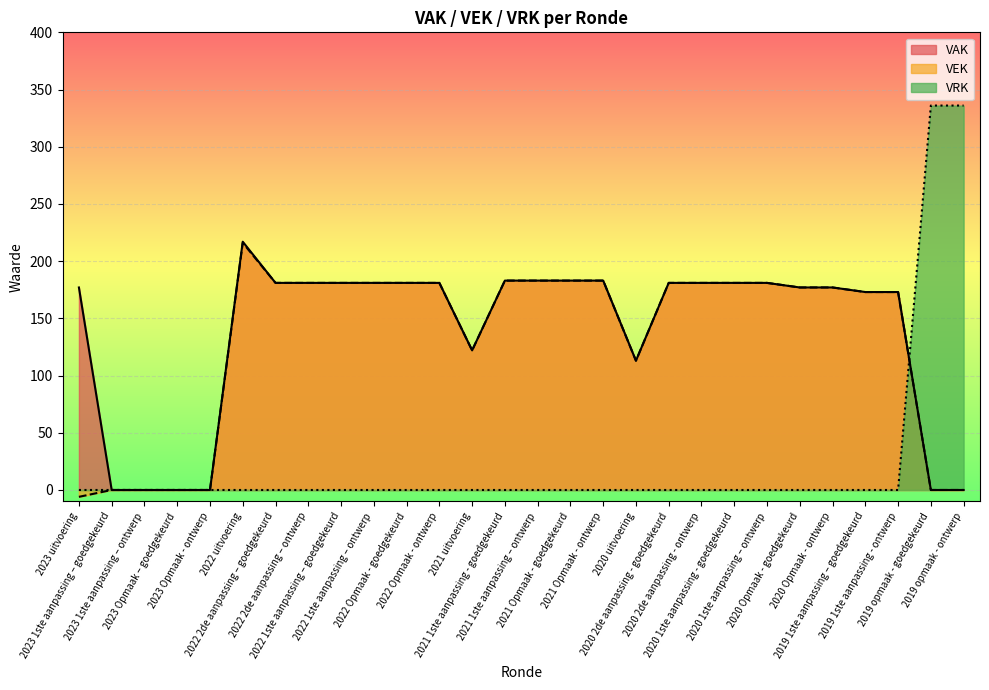

What position from the left is 2021 1ste aanpassing – ontwerp?

15